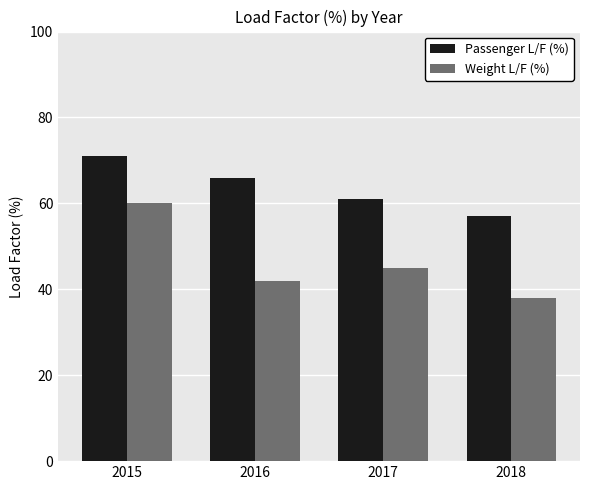

What is the total value across all series at 2015?

131